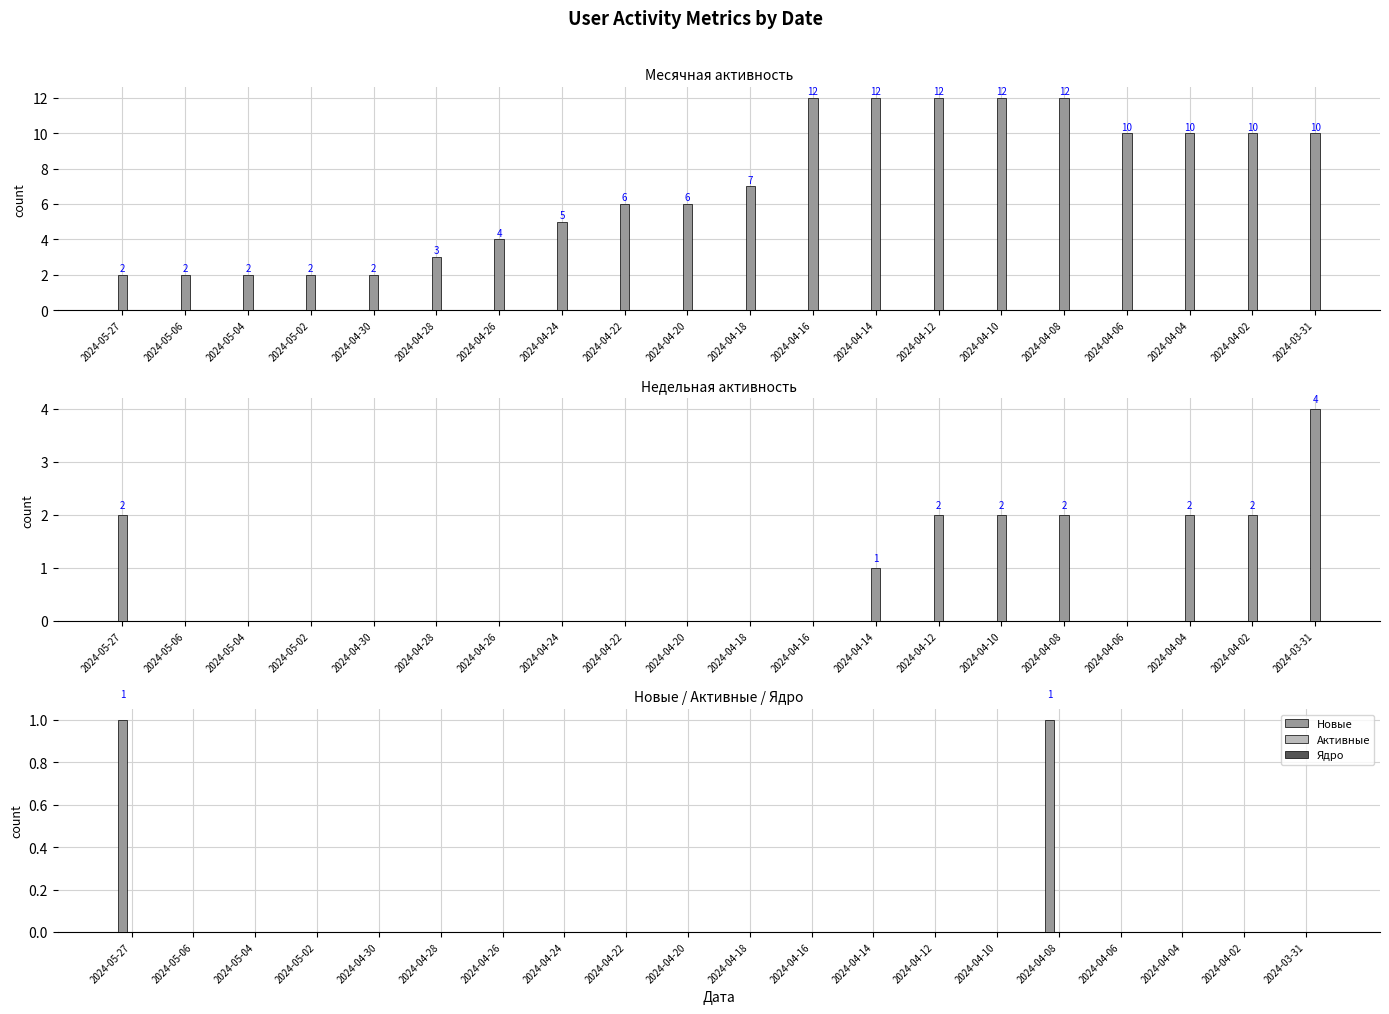

Which label corresponds to the largest value in the chart?

2024-04-16